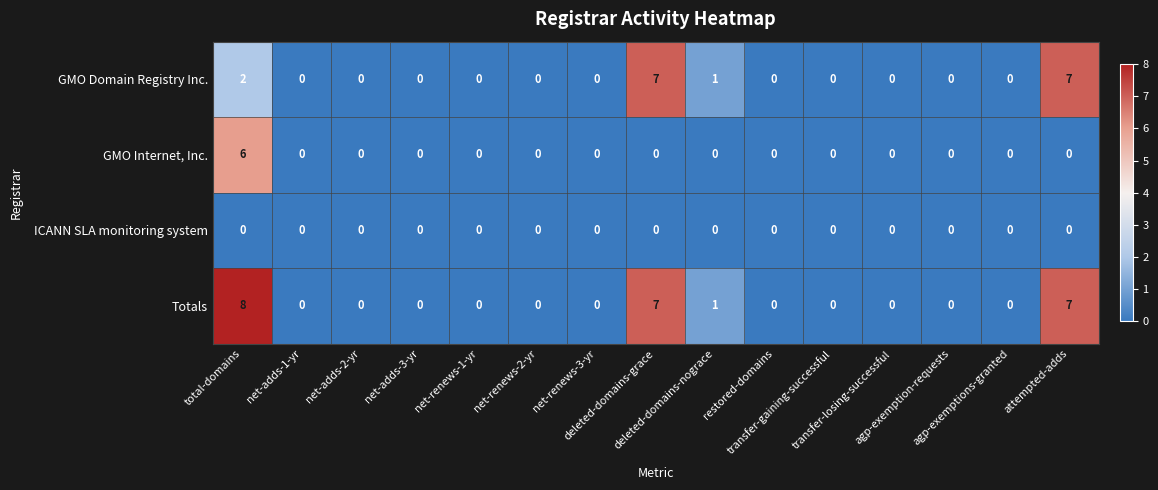

Which series has the widest spread of values?

Totals